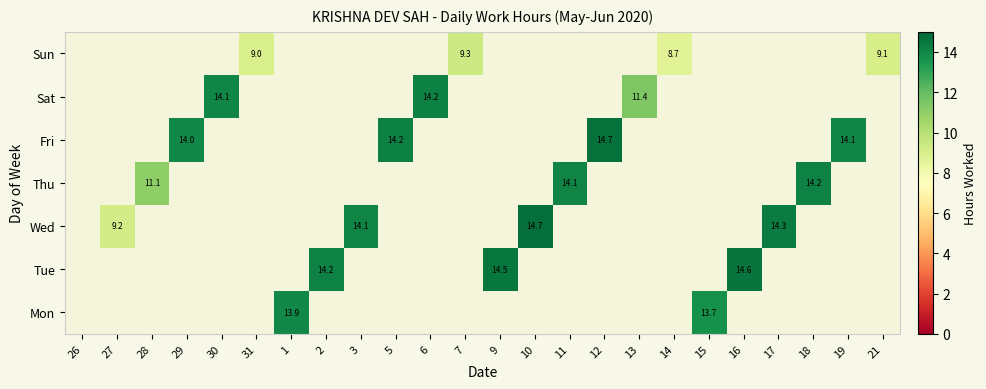

The Tue series shows 23.0 at 9. True or false?

False